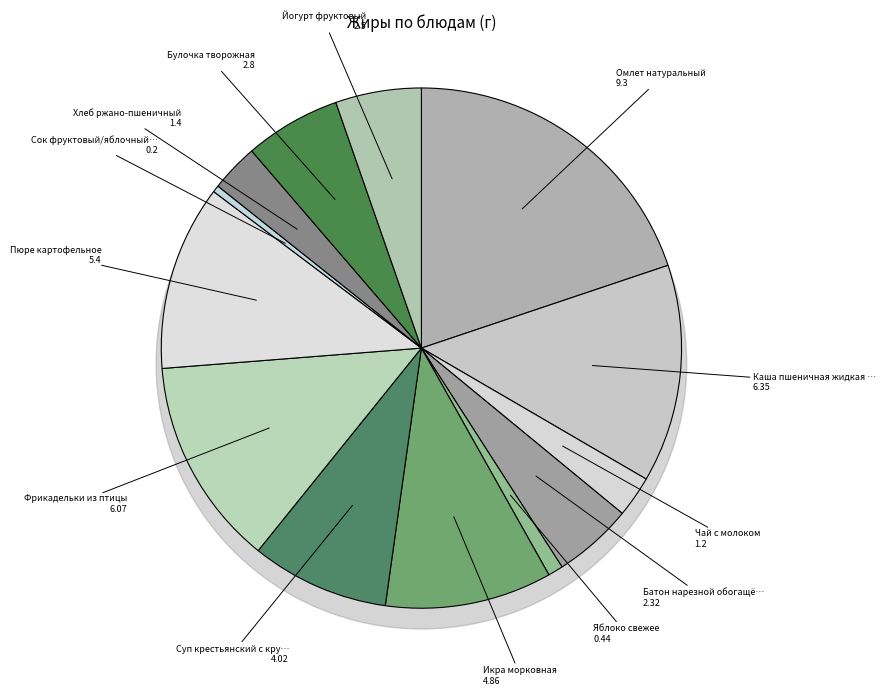

Which slice is the smallest?

Сок фруктовый/яблочный/